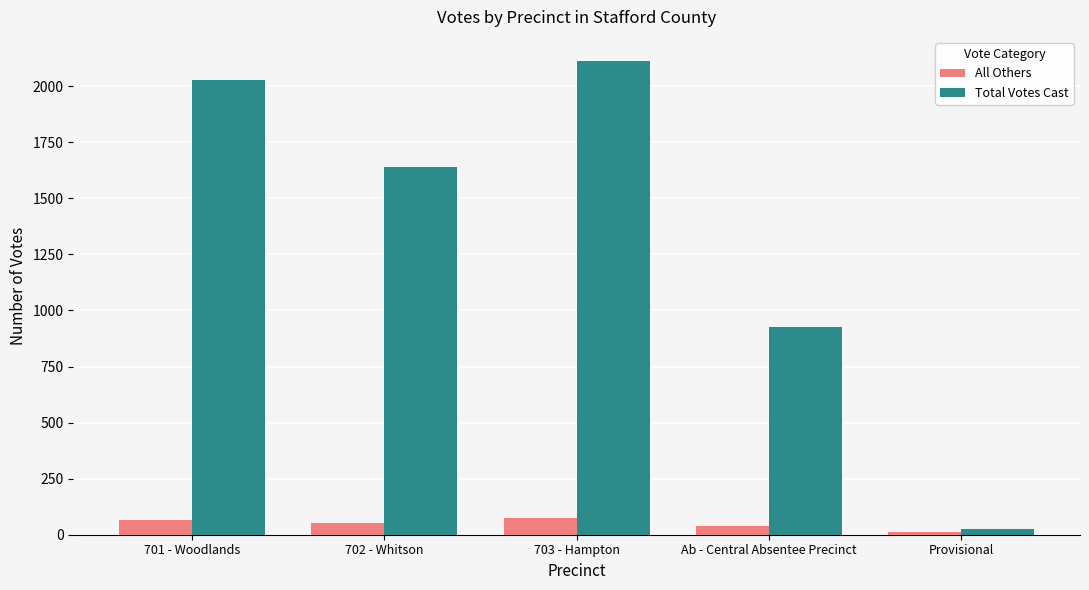

Read the All Others value at 702 - Whitson.

52